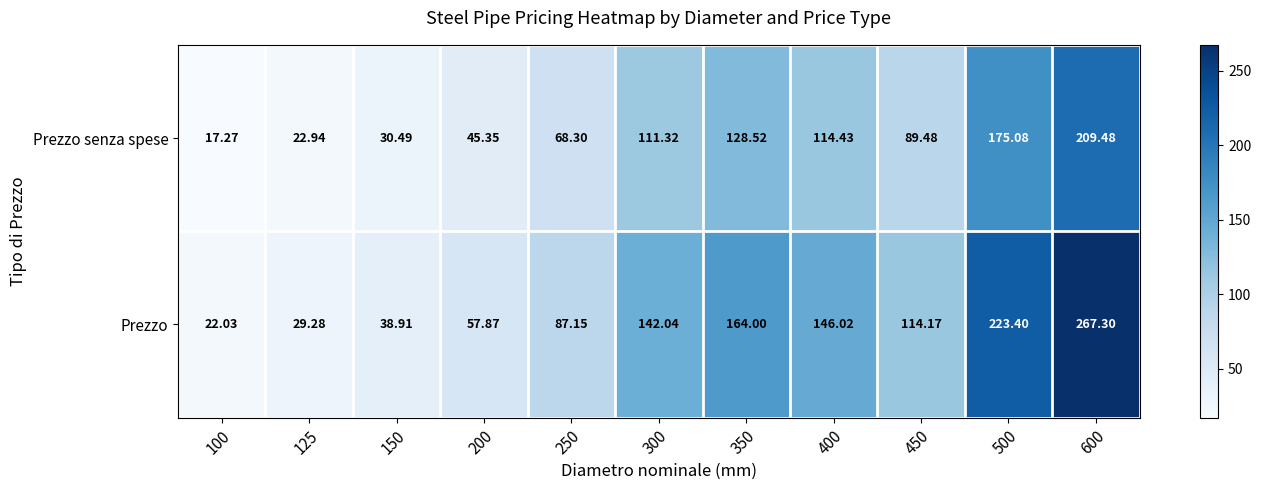

Which series has the largest range (max minus min)?

Prezzo